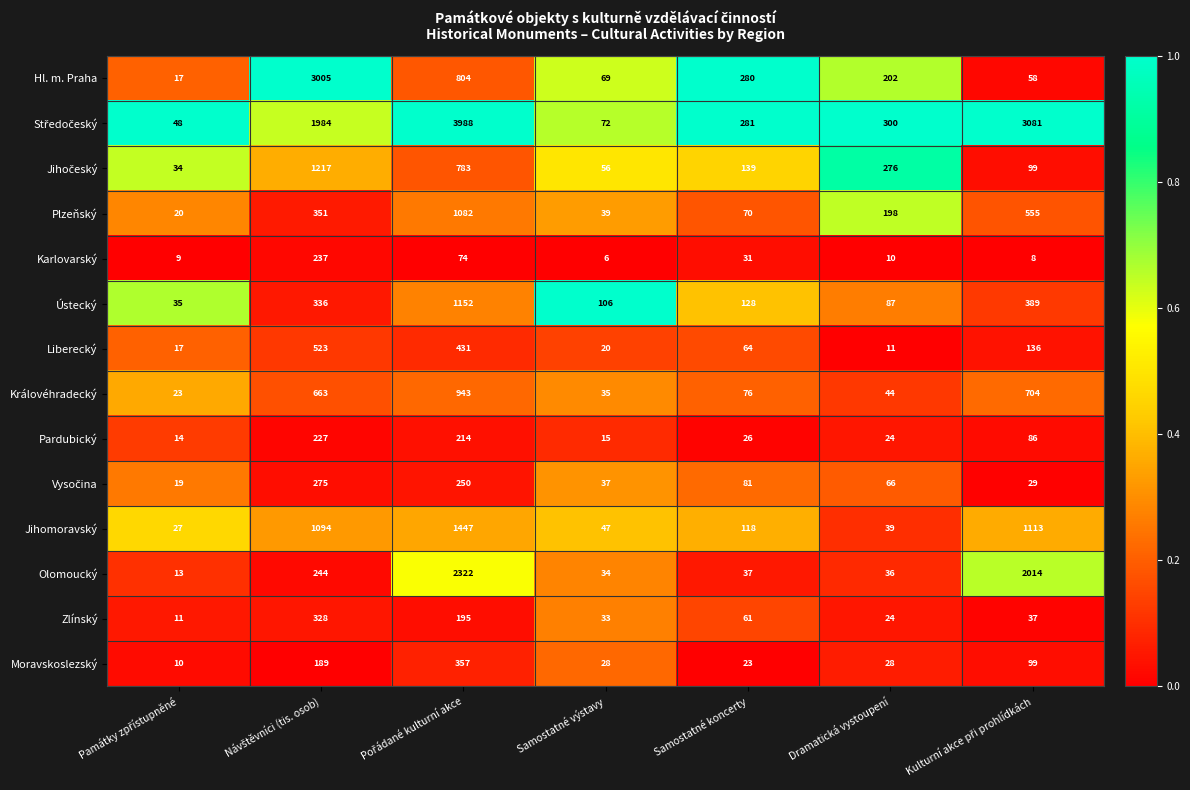

What is the difference between the maximum and minimum values in the Plzeňský series?

1062